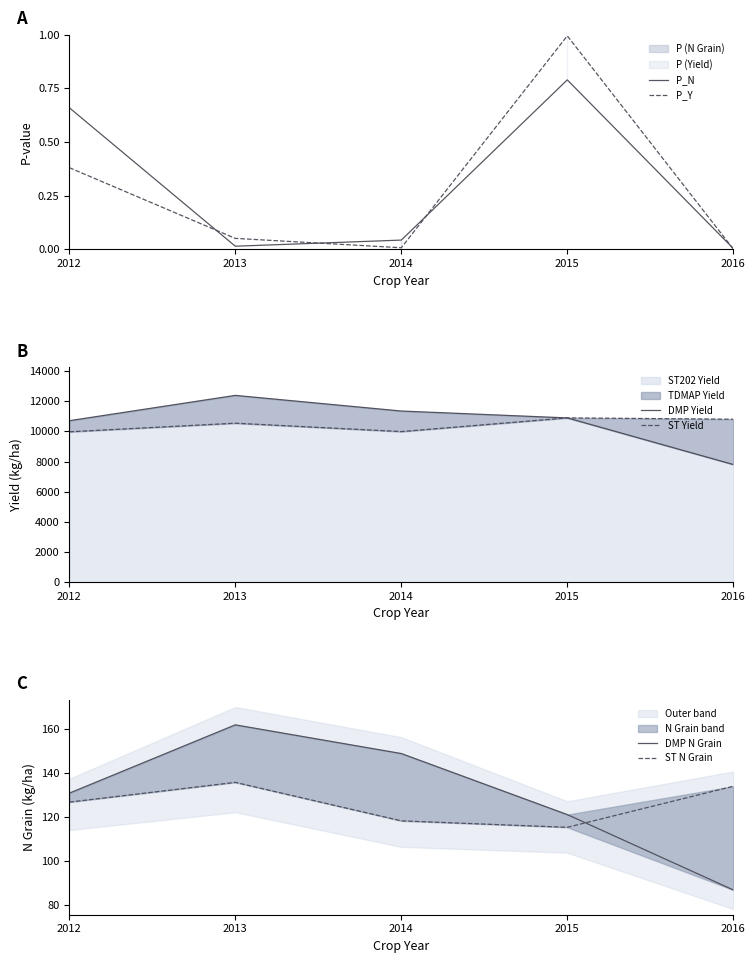

The P_N series shows 0.0 at 2013. True or false?

True